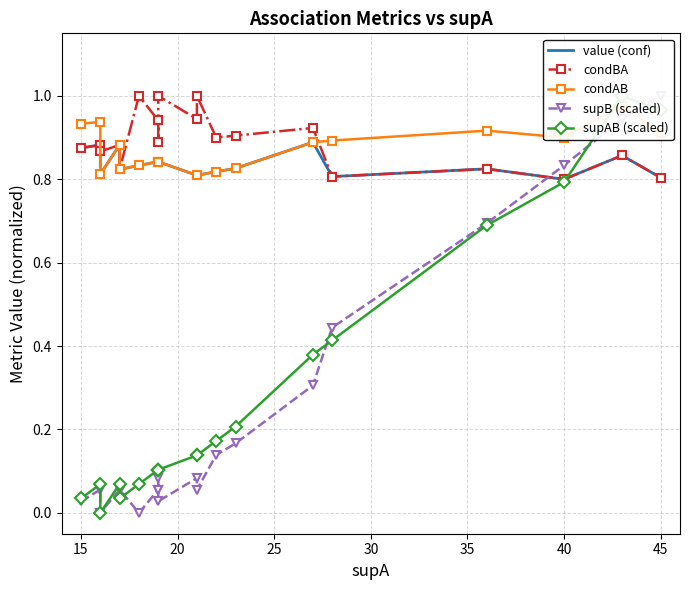

Which series changed the most between 35 and 17?

supB (scaled)